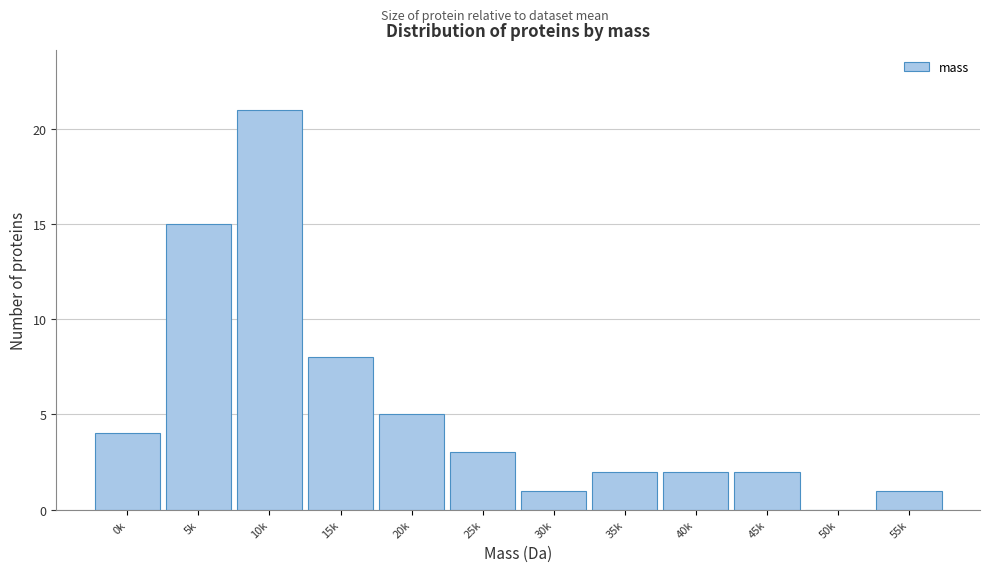

Reading left to right, what are all the values shown in this chart?

0k=4	5k=15	10k=21	15k=8	20k=5	25k=3	30k=1	35k=2	40k=2	45k=2	50k=0	55k=1